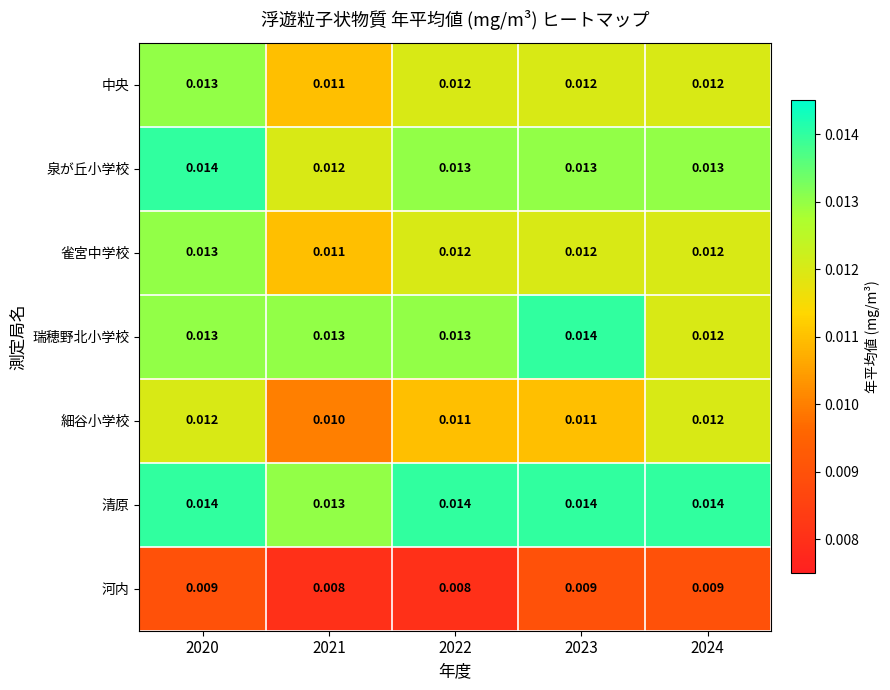

Between 2023 and 2024, which series saw the biggest shift?

瑞穂野北小学校